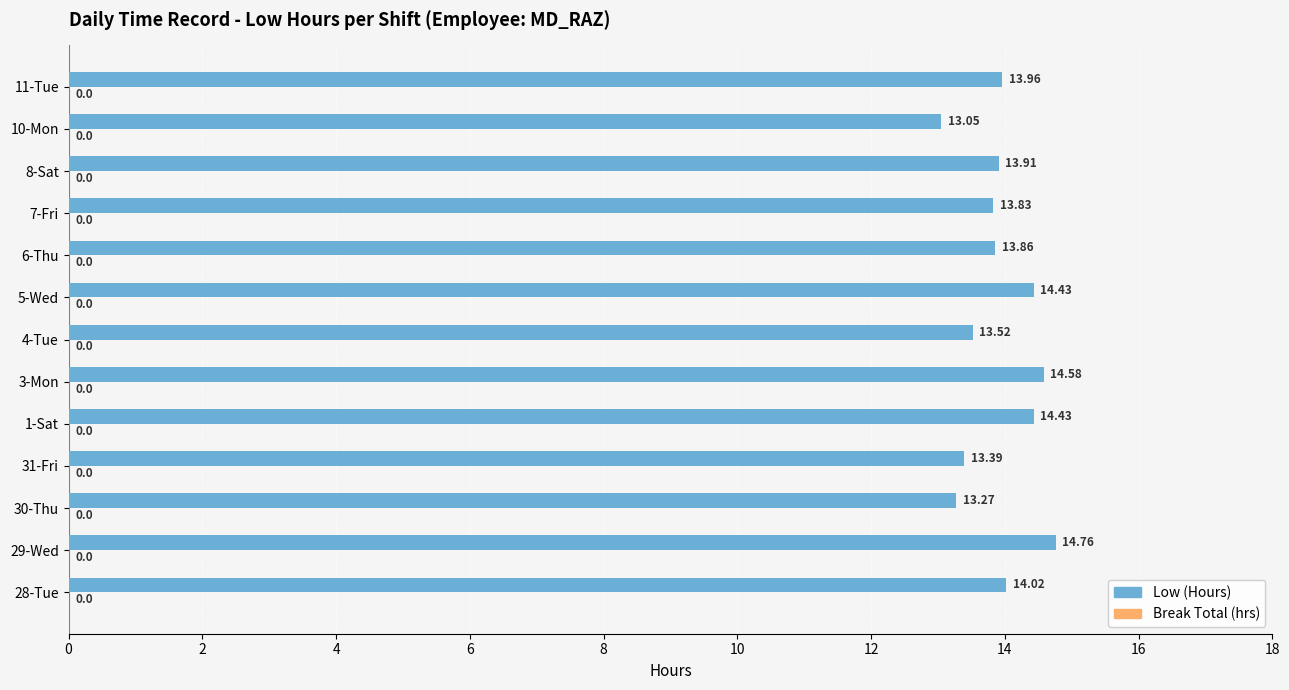

Approximately how many times larger is the value at 3-Mon compared to 4-Tue?

1.1